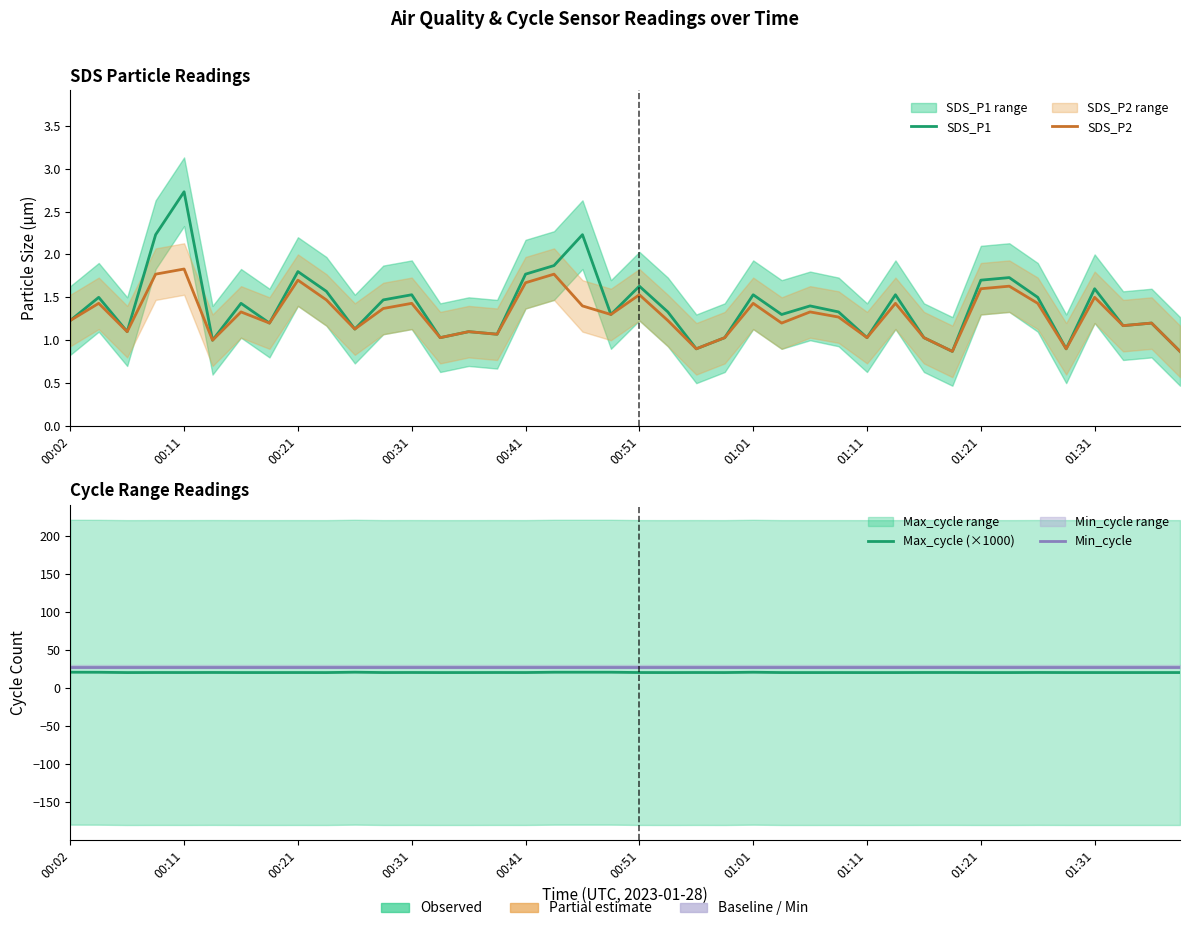

How many interior local peaks does the SDS_P1 series have?

14